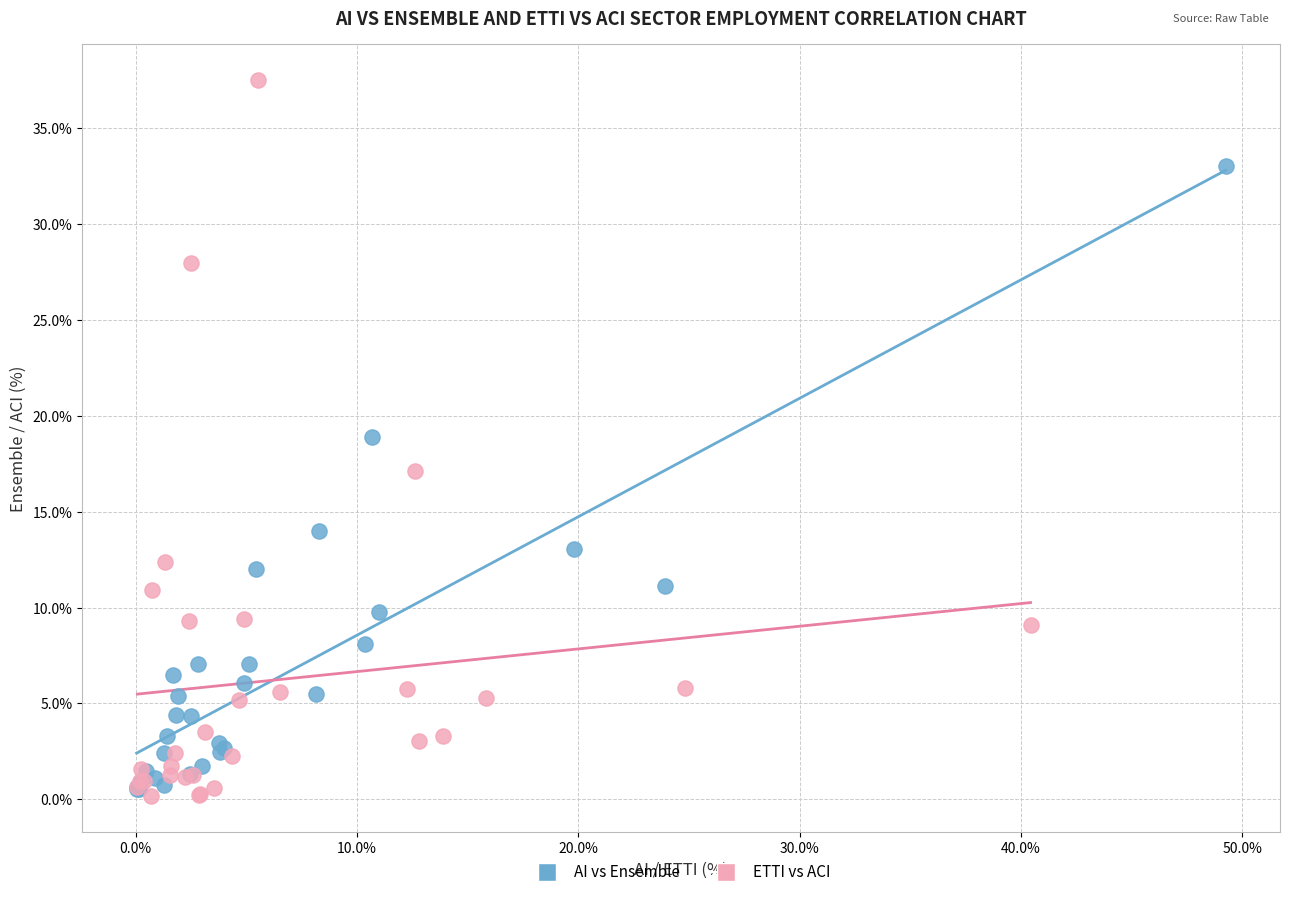

Which series contains the lowest Y value?

ETTI vs ACI